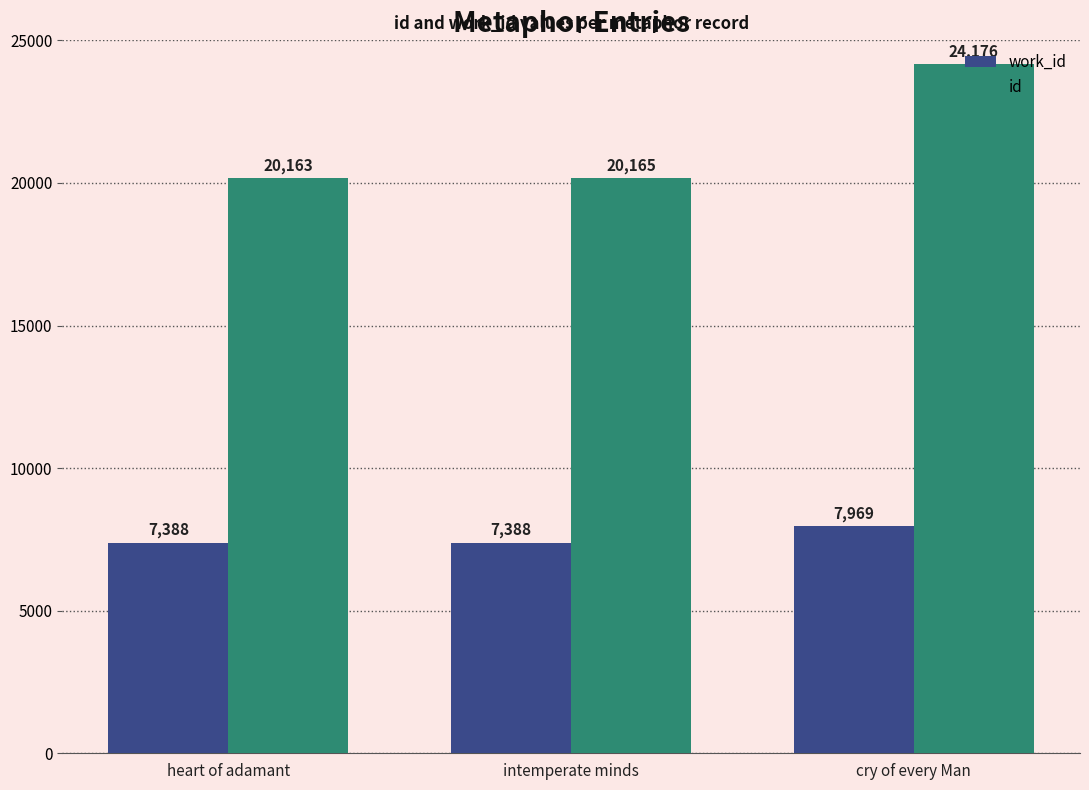

At how many categories does at least one series exceed 22513?

1